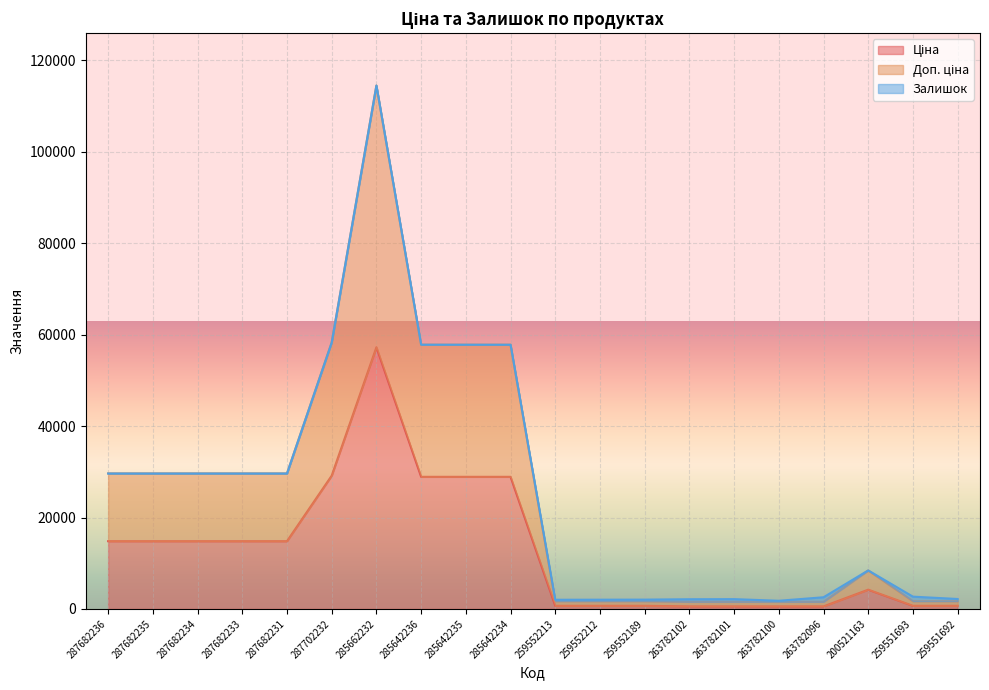

True or false: Ціна and Доп. ціна intersect in this chart.

False